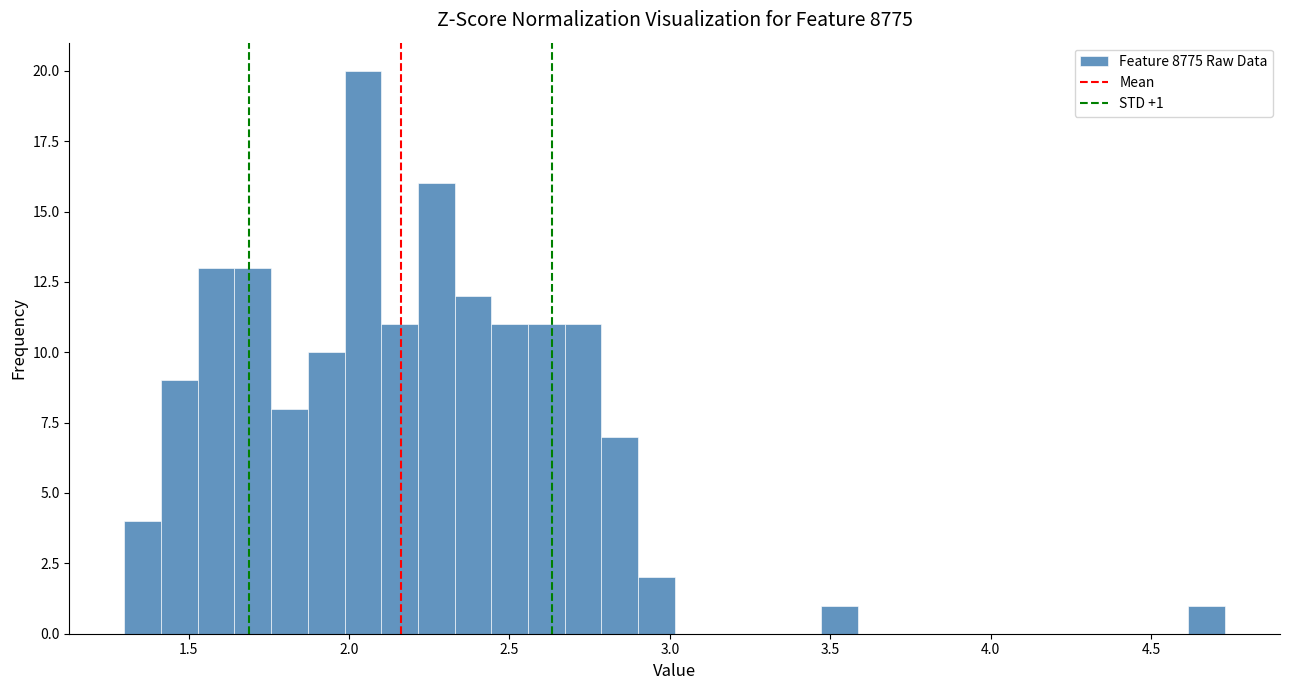

Read against the x-axis, roughly where is the centre of the tallest bar?

2.05